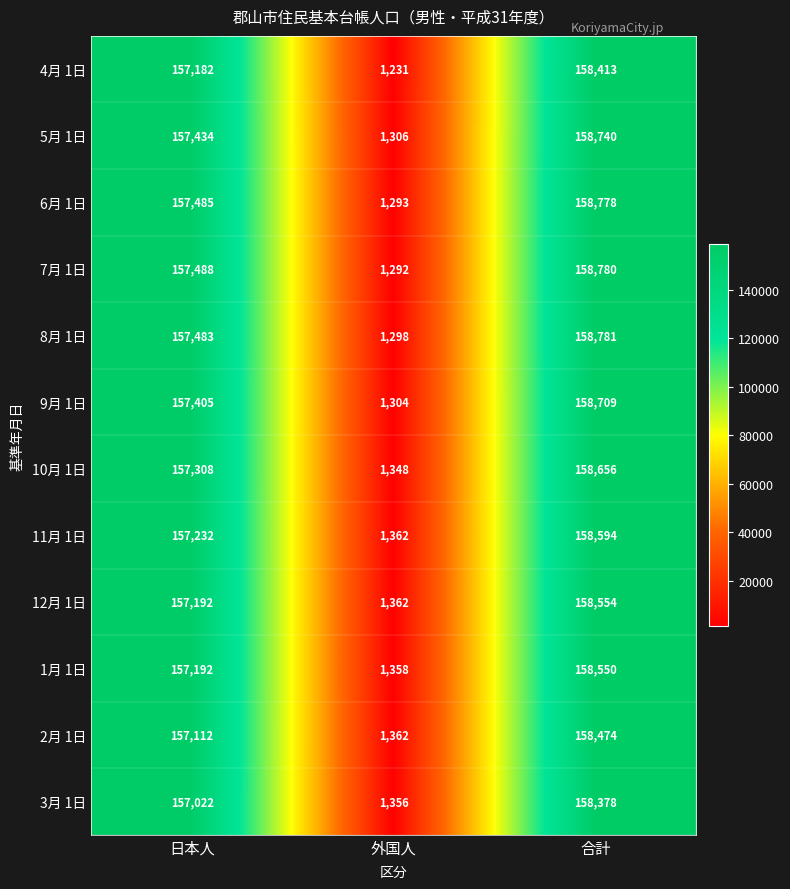

At which label does 7月 1日 reach its minimum?

外国人